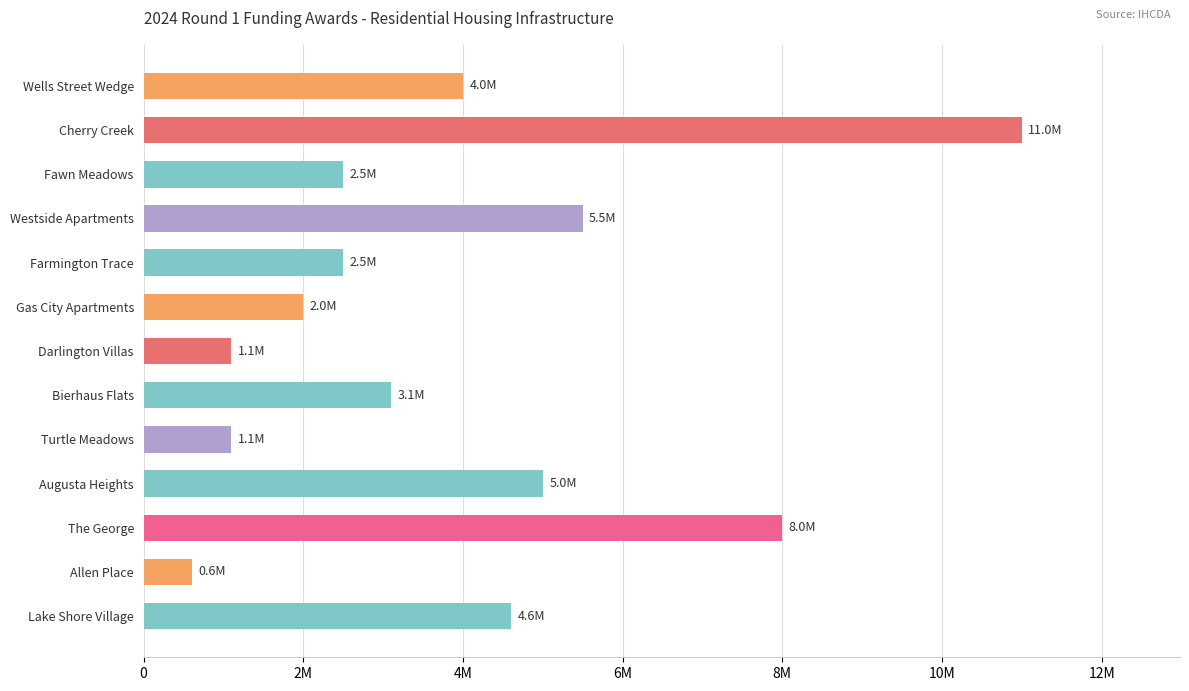

Does the chart contain any negative values?

No